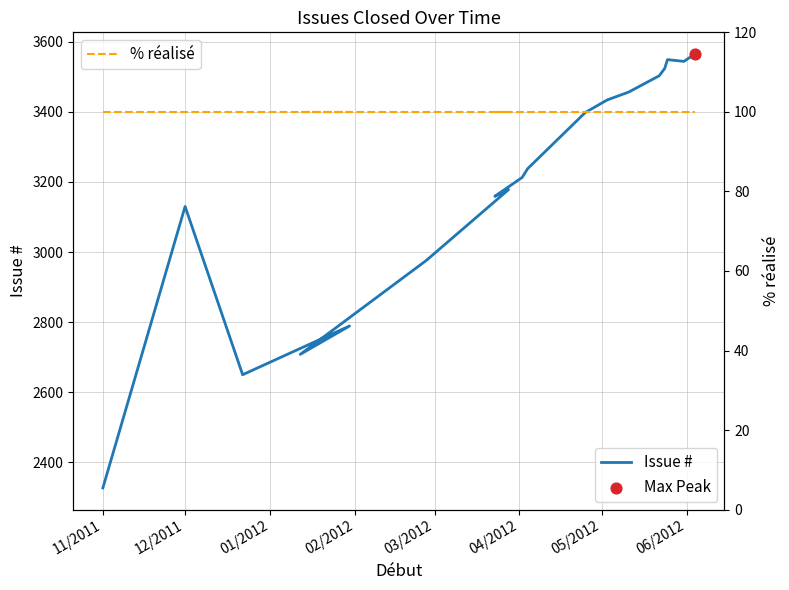

Which series reaches the minimum Y coordinate?

% réalisé